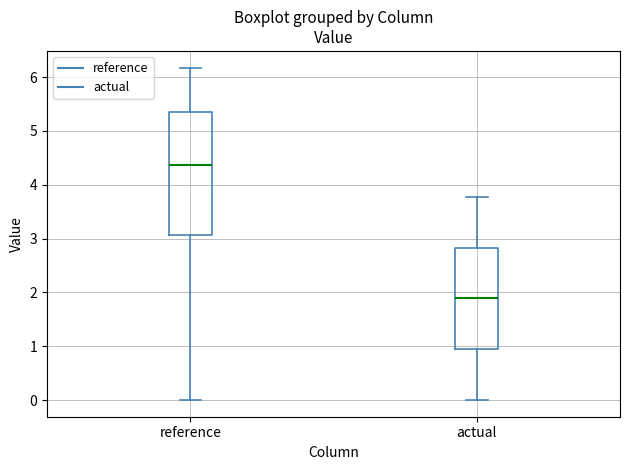

Which box's median line is the highest?

reference